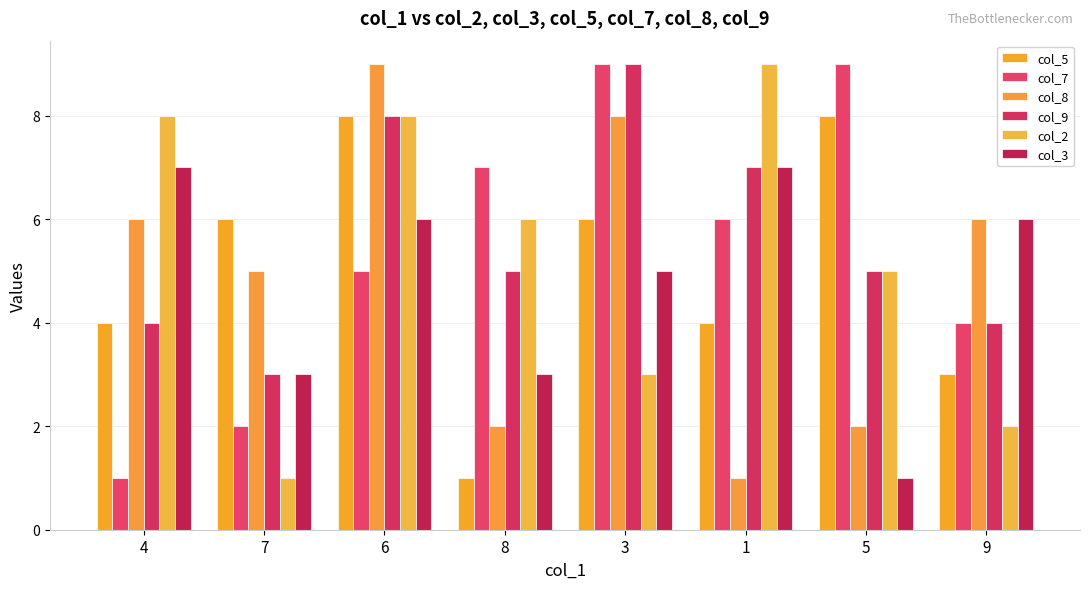

Does the chart contain any negative values?

No